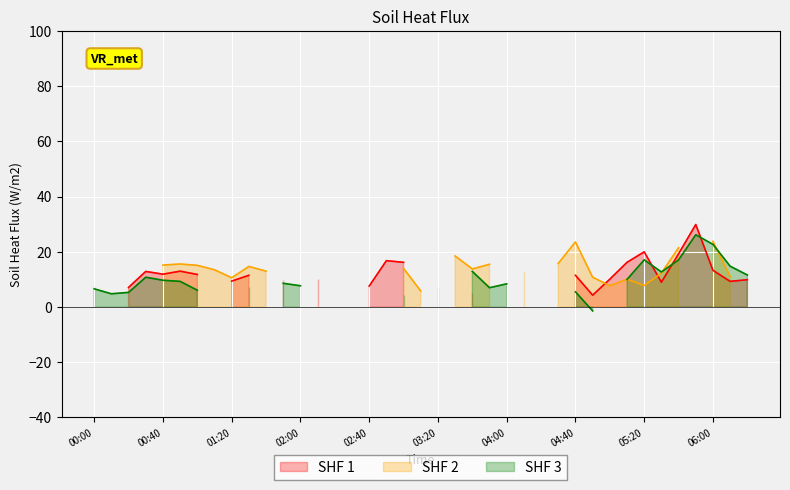

Is it true that SHF 3 equals 5.9 at 00:40?

False